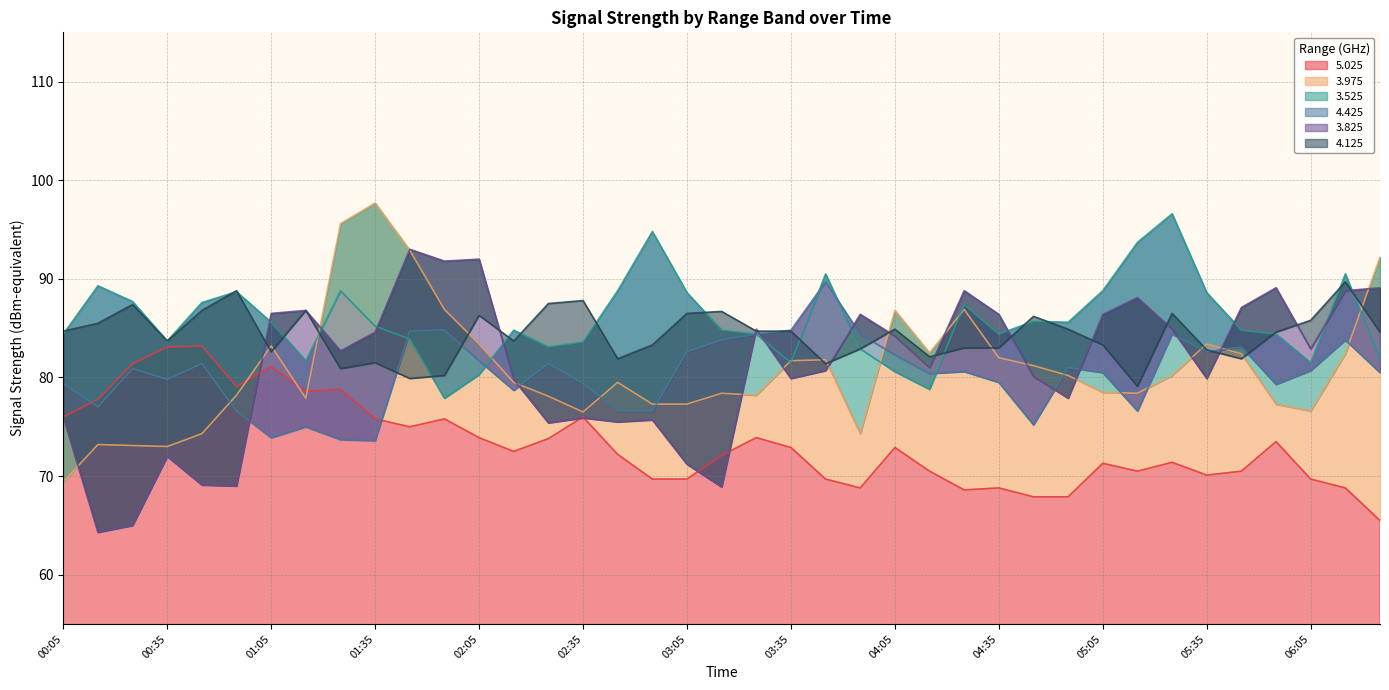

What is the maximum value for 3.975?

97.7